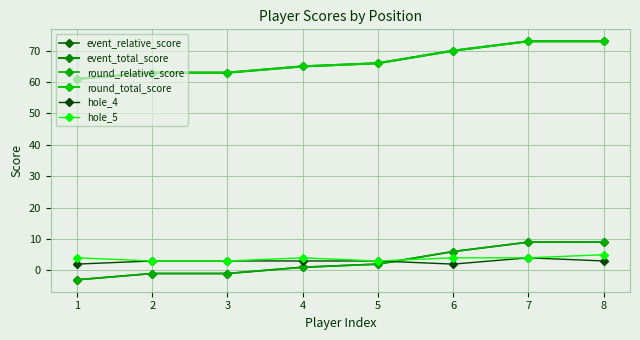

List the series in order of their peak value, highest first.

event_total_score, round_total_score, event_relative_score, round_relative_score, hole_5, hole_4